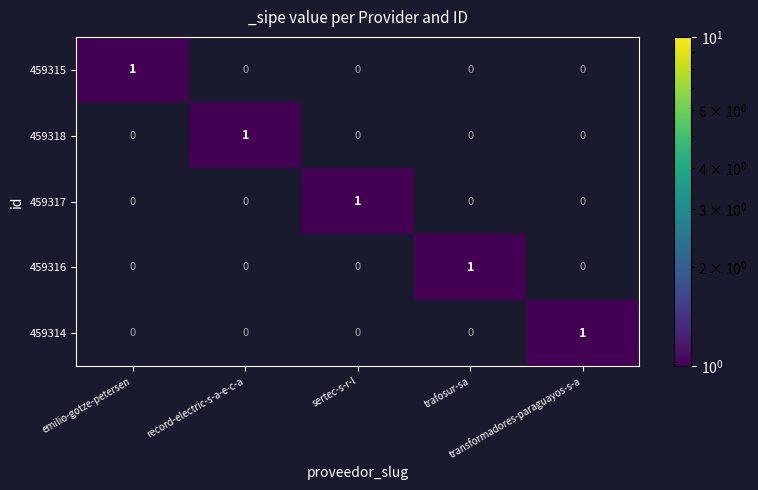

At how many categories does at least one series exceed 0?

5